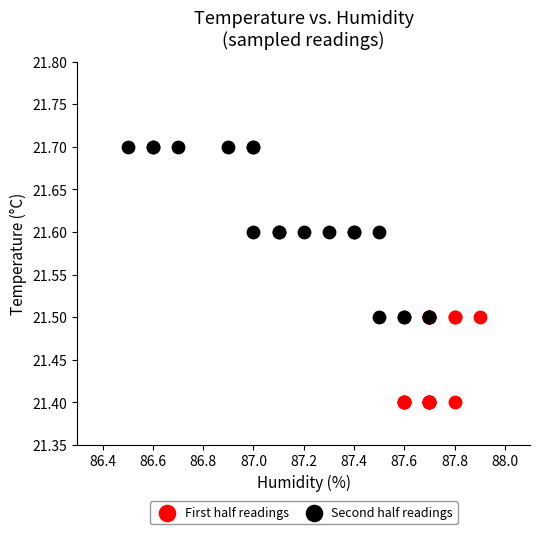

Which series has the widest spread of Y values?

Second half readings